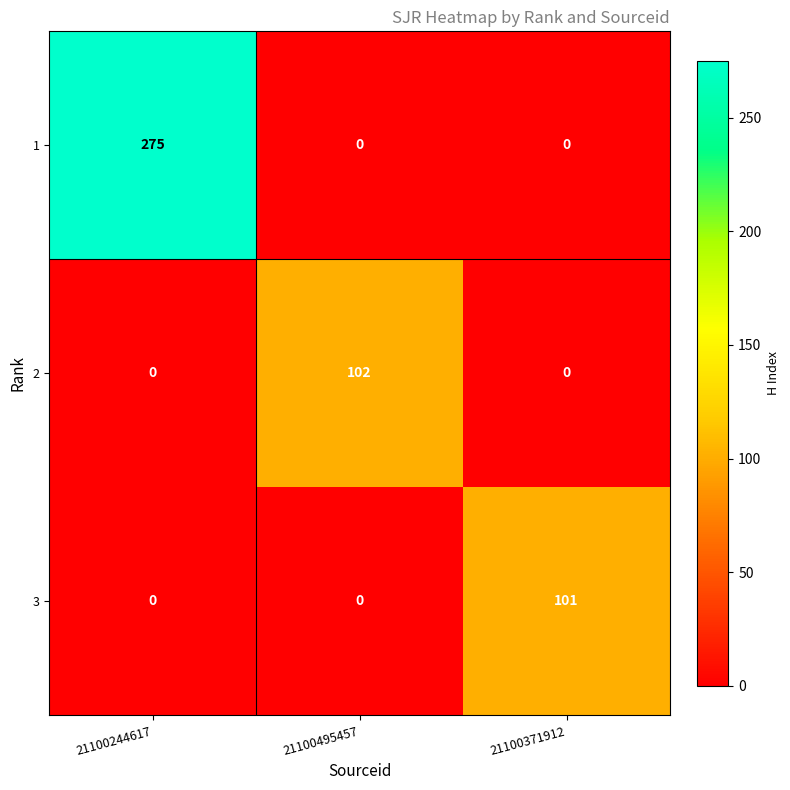

The value of 3 at 21100371912 is 101. True or false?

True